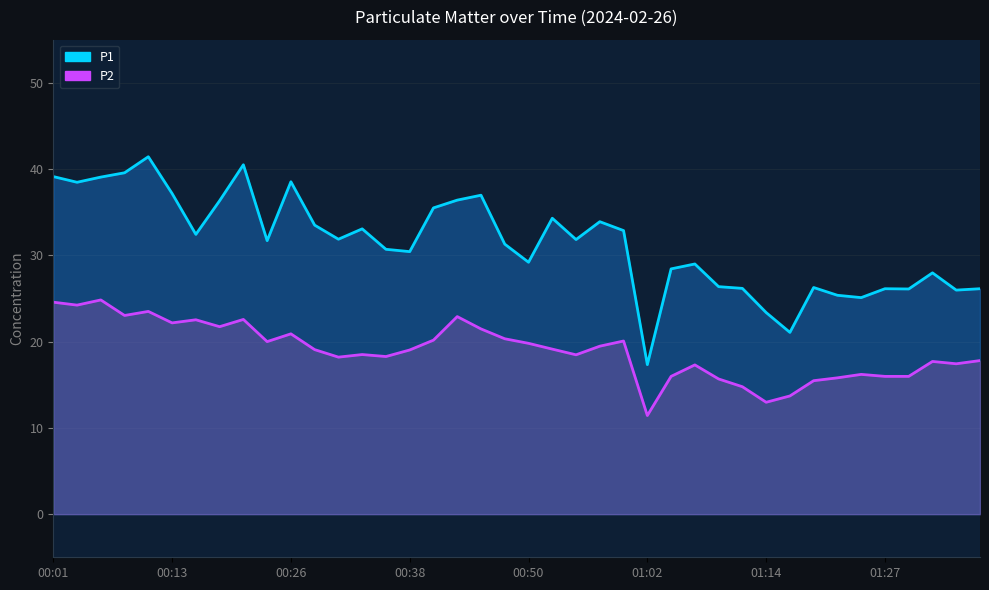

What is the label of the 9th point from the right?

01:17